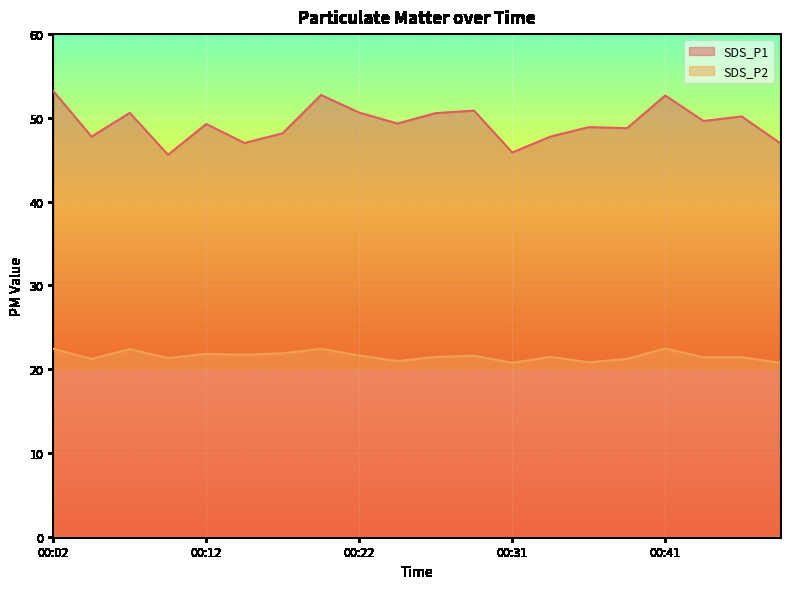

List the labels in order of SDS_P1 value, largest first.

00:02, 00:19, 00:41, 00:29, 00:22, 00:07, 00:26, 00:46, 00:44, 00:24, 00:12, 00:36, 00:39, 00:17, 00:04, 00:34, 00:14, 00:48, 00:31, 00:09